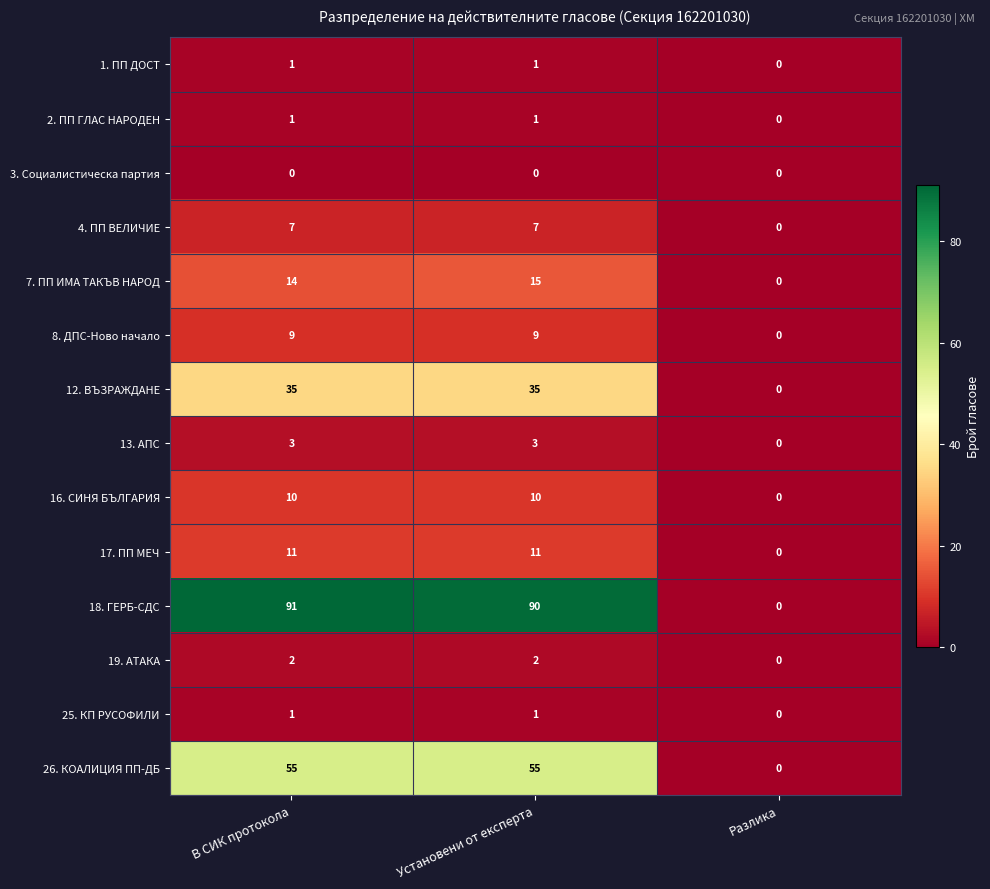

Which category has the lowest value in the 19. АТАКА series?

Разлика